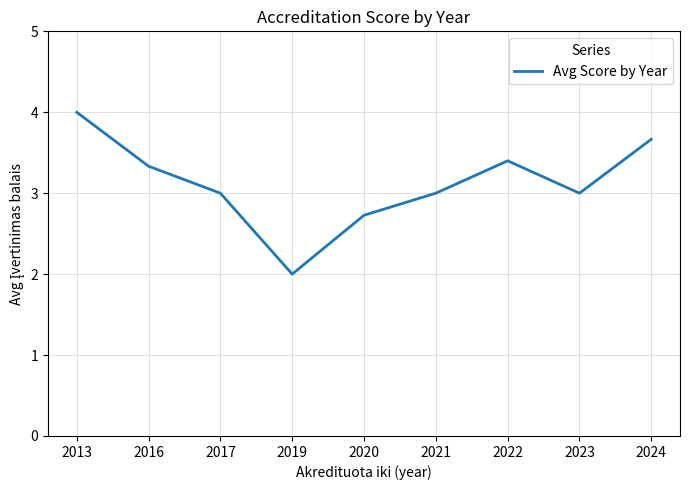

What is the difference between the maximum and minimum values?

2.0